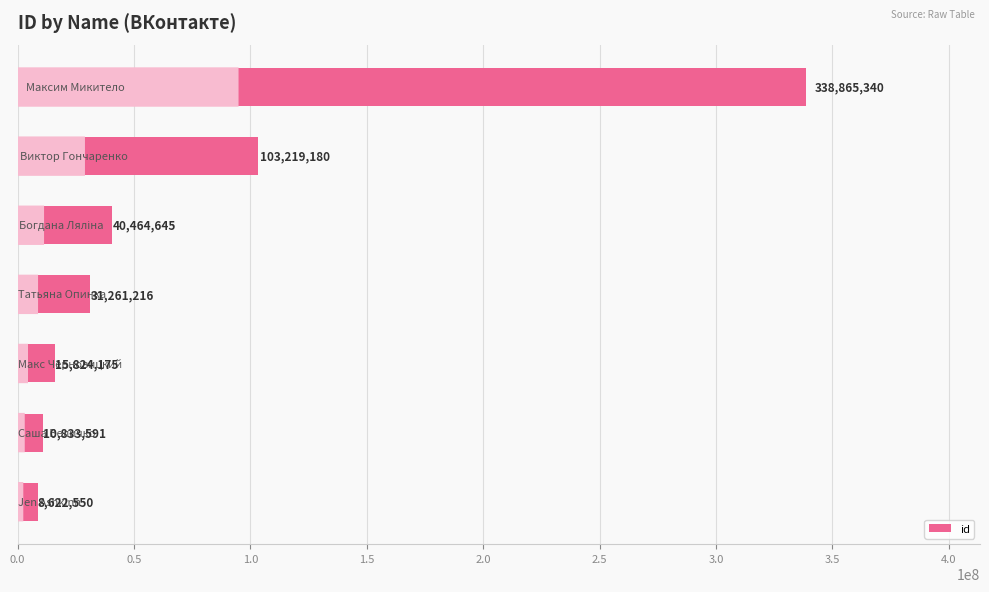

What is the difference between the second highest and second lowest values?

92385589